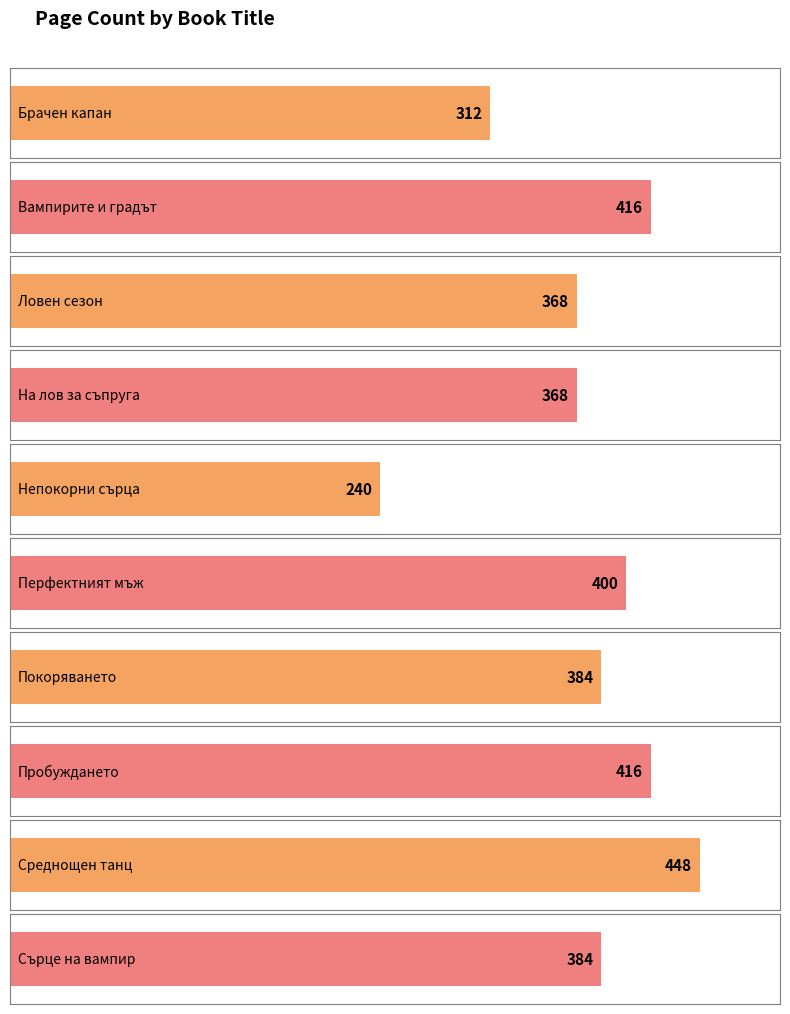

Where is the data nearest to the value 344?

Ловен сезон